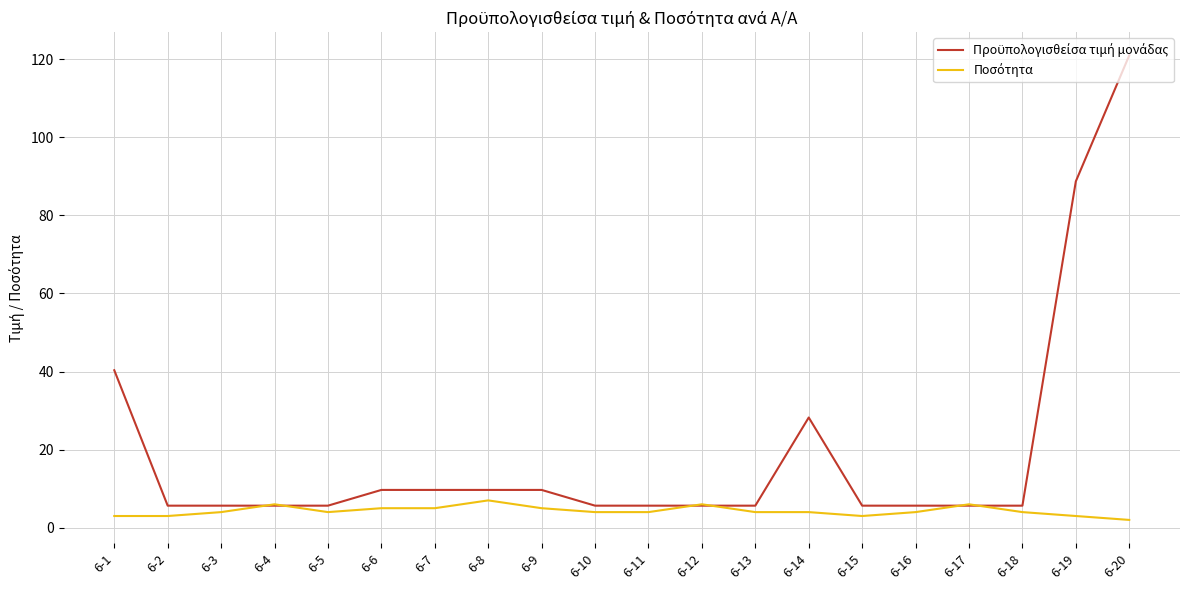

What is the greatest value displayed?

121.0